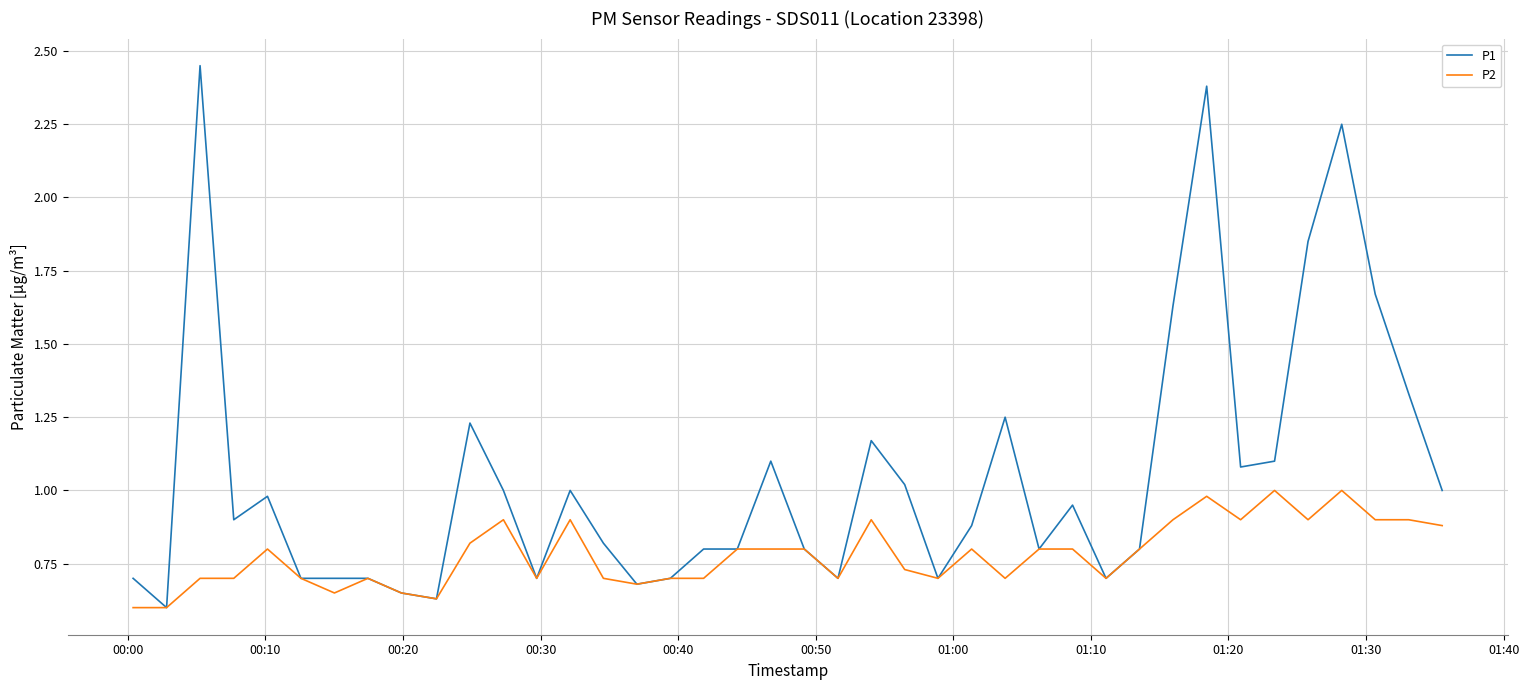

Which series has the largest total across all categories?

P1